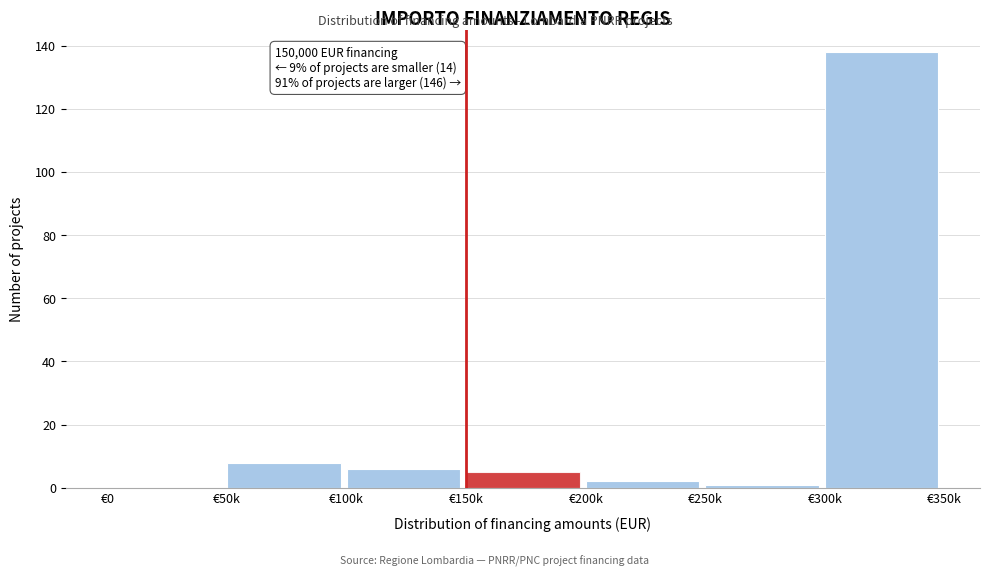

Reading left to right, list all the values displayed in this chart.

€0=0	€50k=8	€100k=6	€150k=5	€200k=2	€250k=1	€300k=138